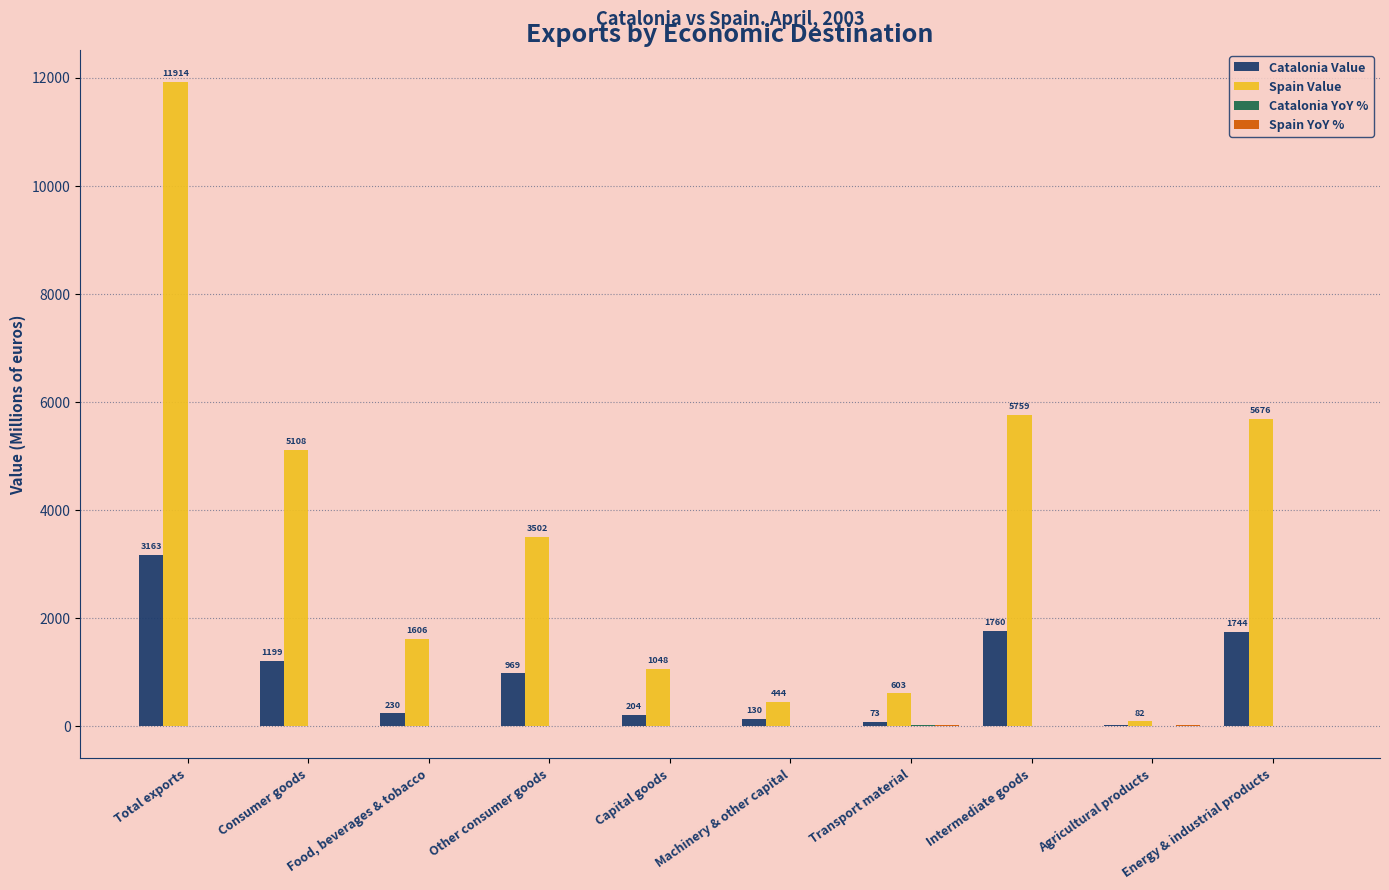

What is the sum of the Catalonia Value values at Transport material and Capital goods?

276.9